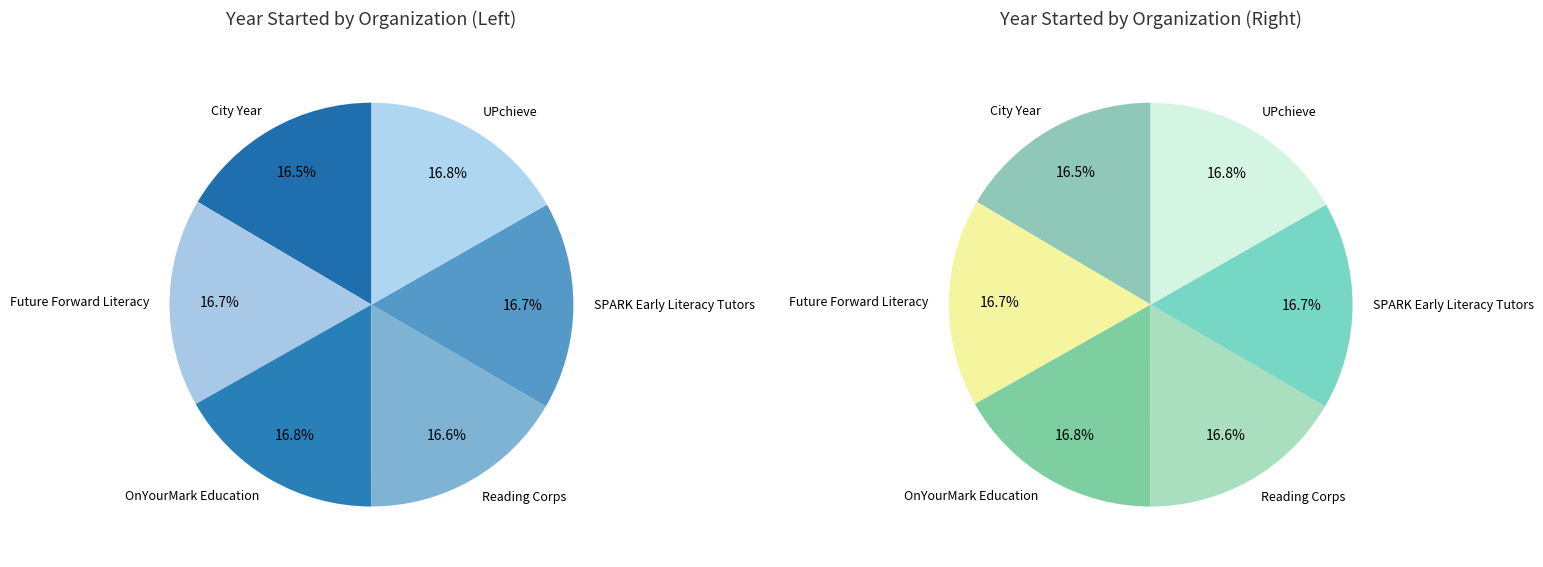

What percentage is the OnYourMark Education slice, to the nearest percent?

17%